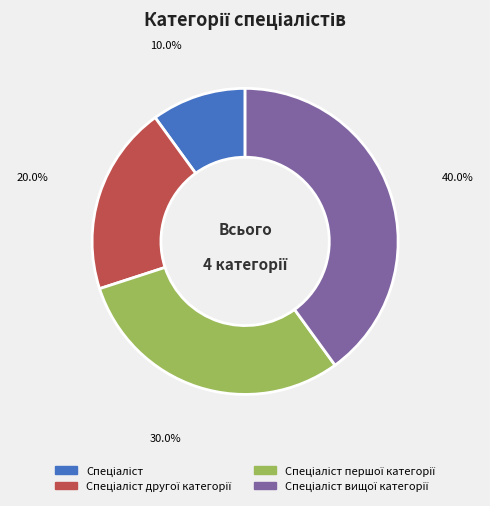

Is there any slice that represents more than half of the pie?

No